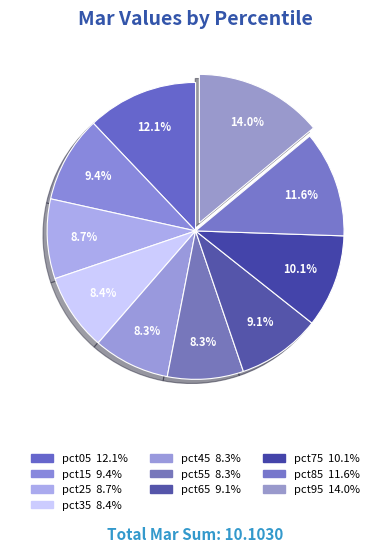

How many segments does this pie chart have?

10